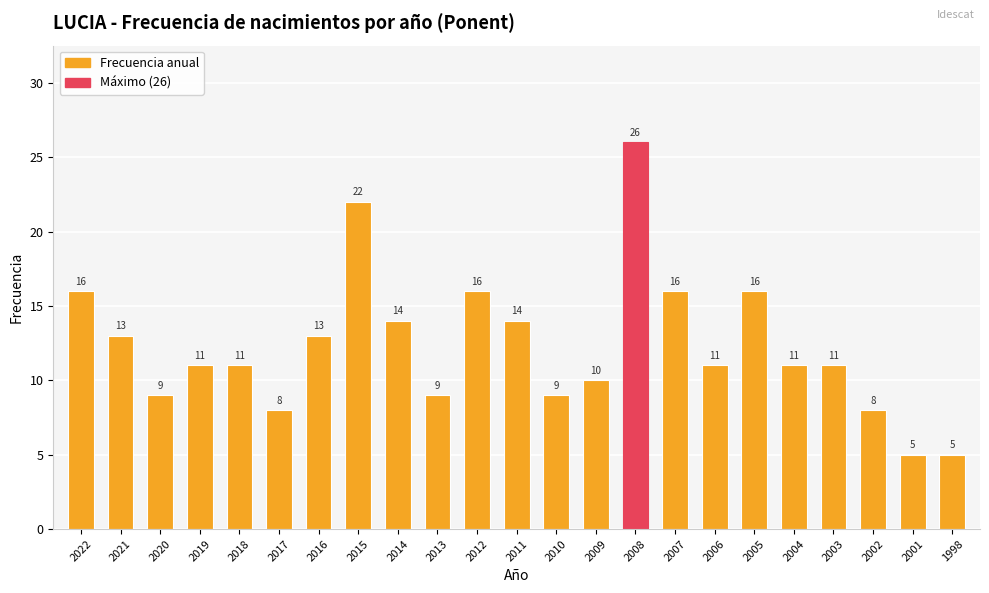

What is the average value?

12